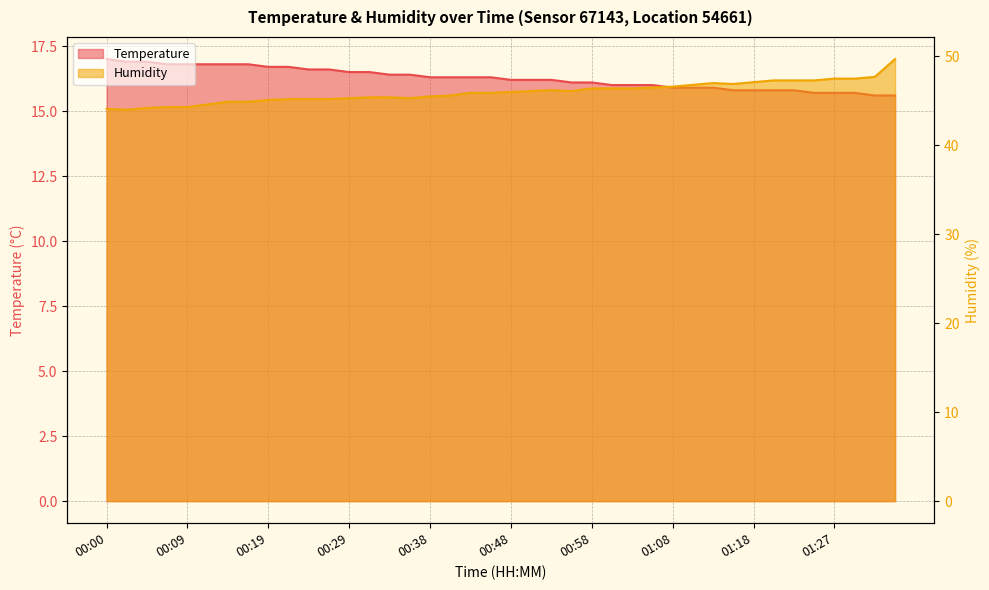

What is the total value across all series at 01:35?

65.3